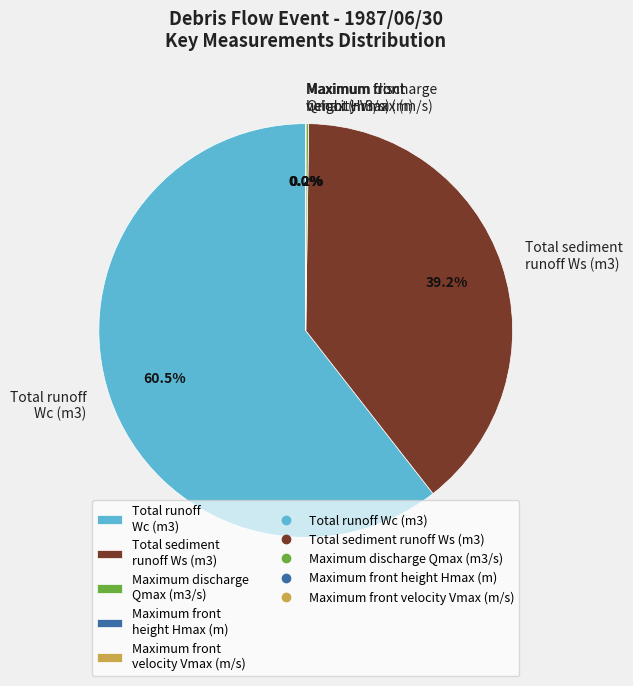

Which slice is the largest?

Total runoff Wc